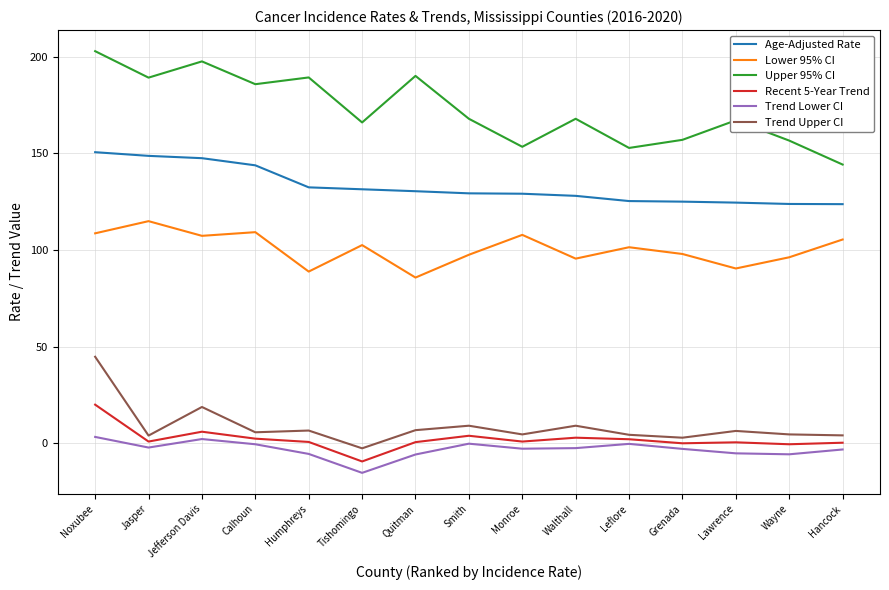

List the series in order of their peak value, highest first.

Upper 95% CI, Age-Adjusted Rate, Lower 95% CI, Trend Upper CI, Recent 5-Year Trend, Trend Lower CI